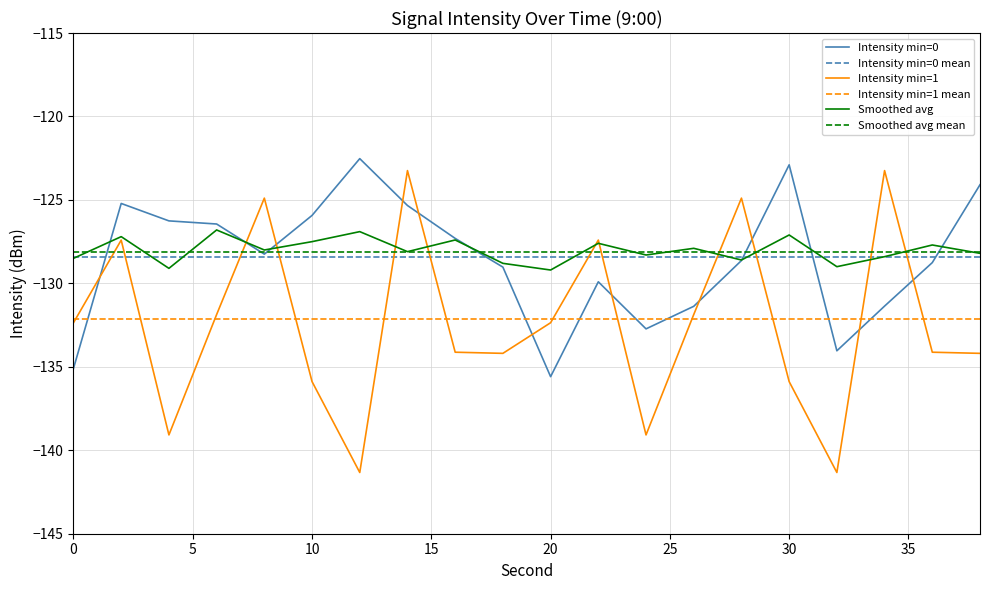

What is the value of the intensity_minute1 point at the 17th from the left?

-141.3